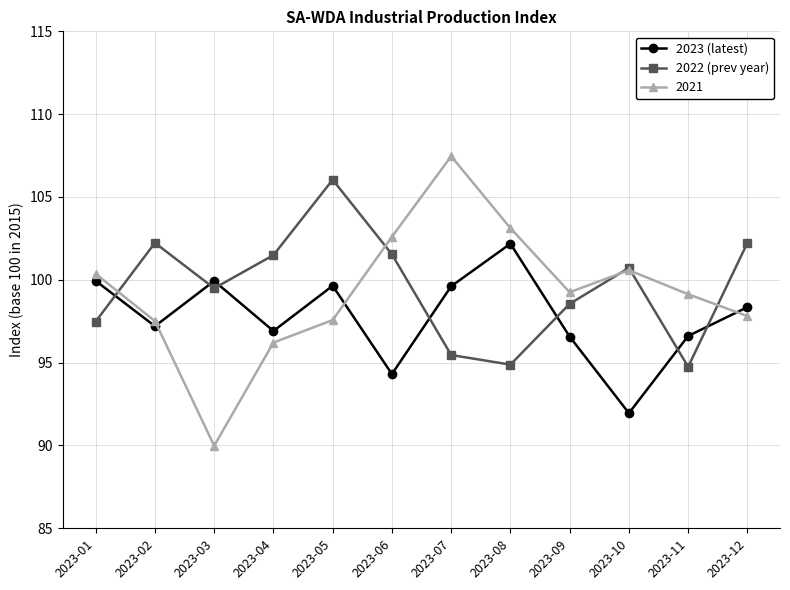

Which series has the widest spread of values?

2021